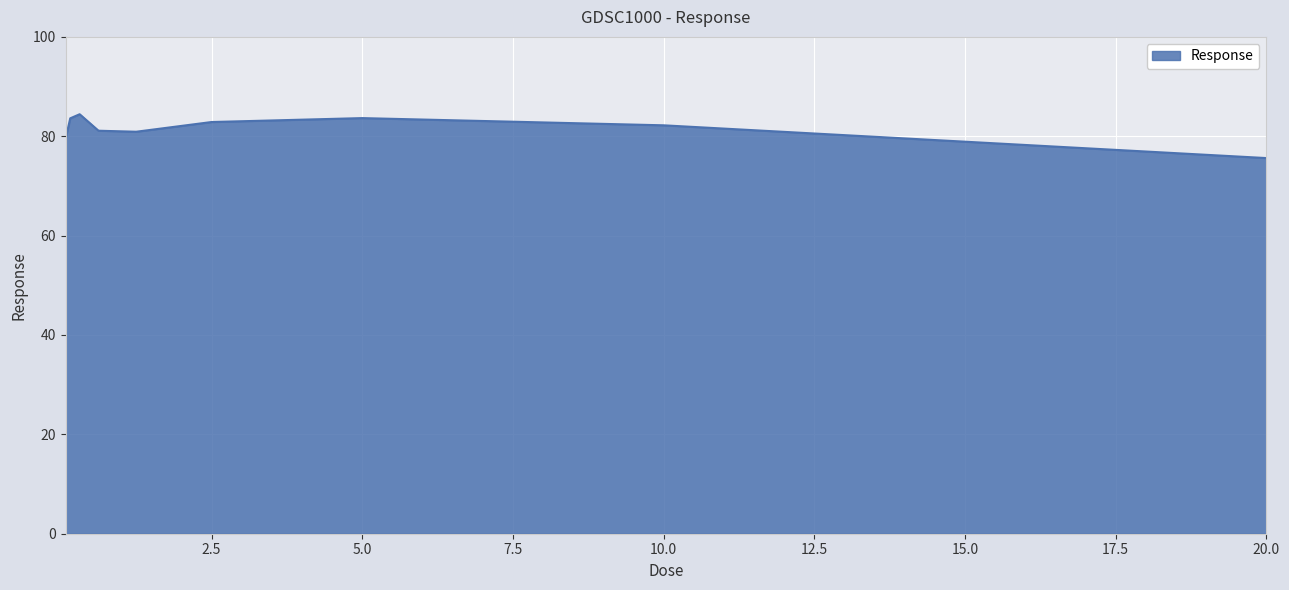

What is the greatest value displayed?

84.4